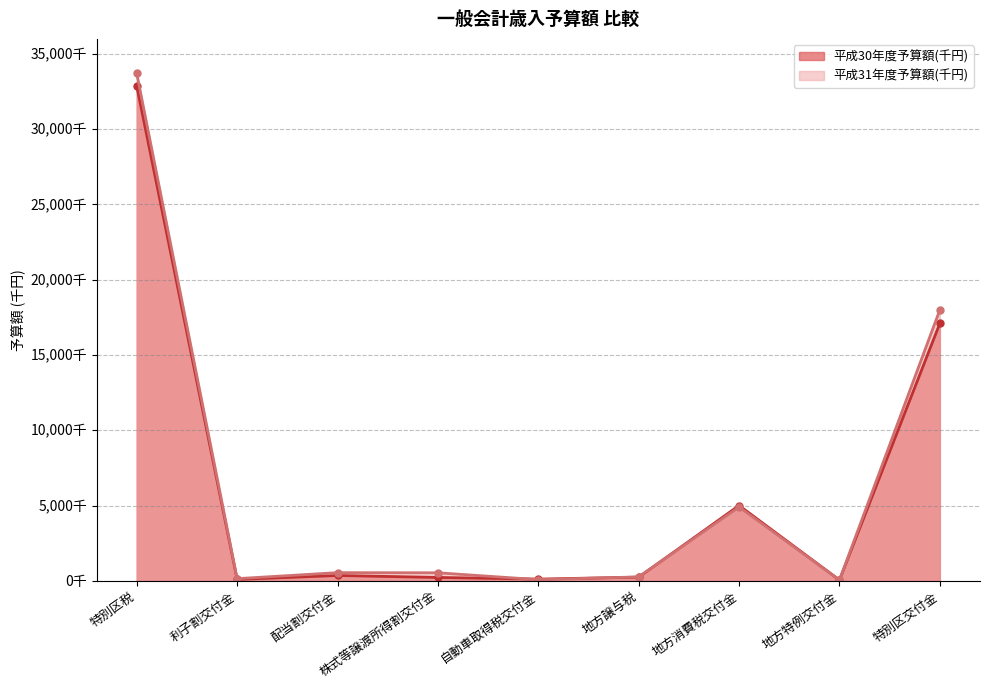

What is the average value of the 平成31年度予算額(千円) series?

6466030